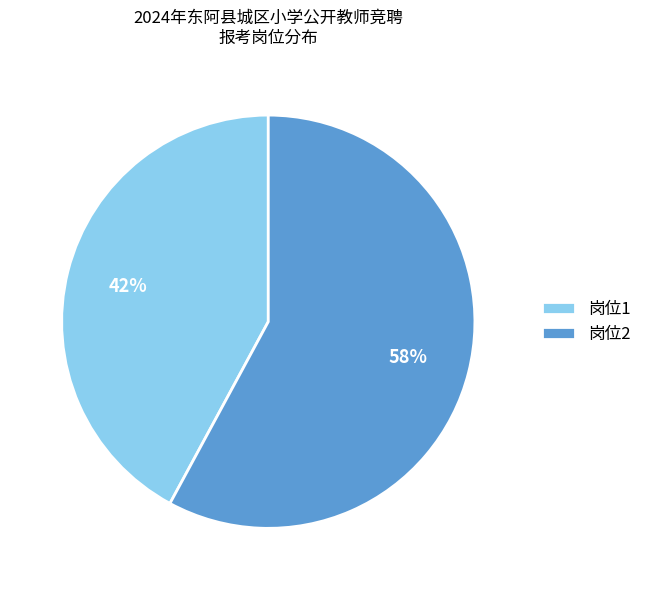

The 岗位1 slice represents 42% of the pie. True or false?

True